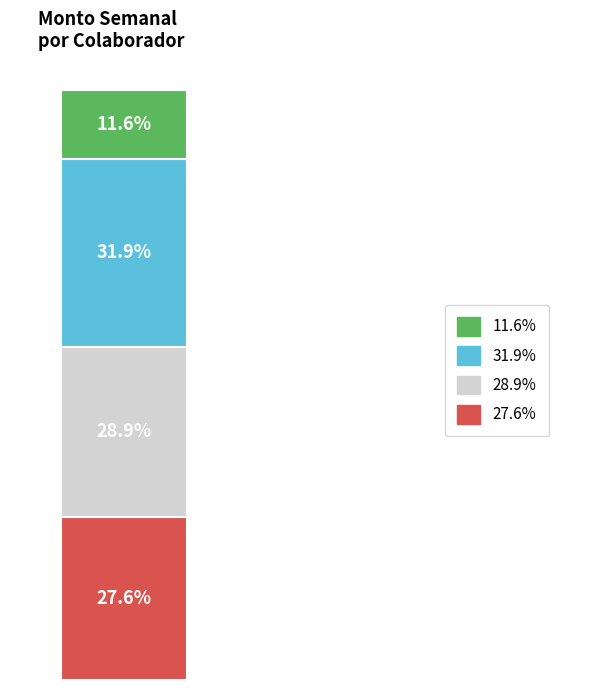

How many bars are there in total?

1